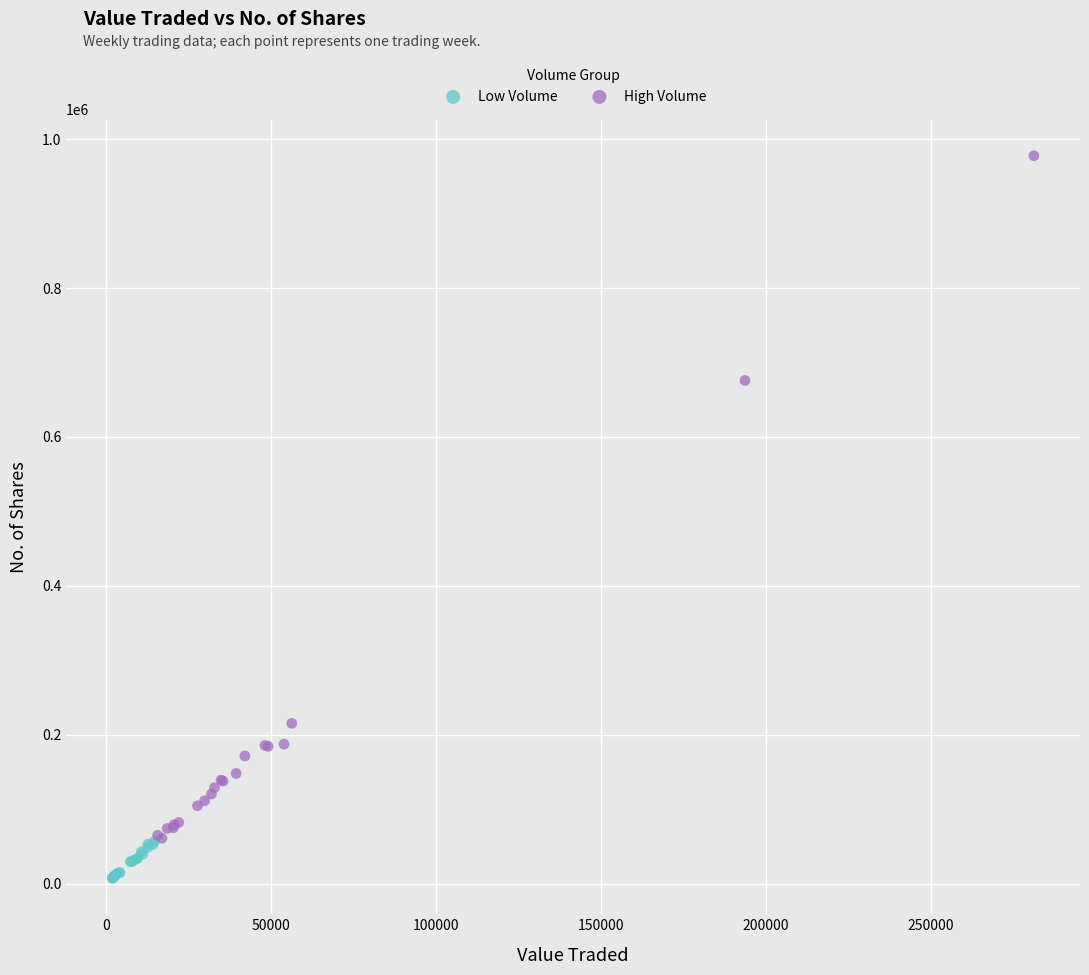

Which series contains the lowest Y value?

Low Volume